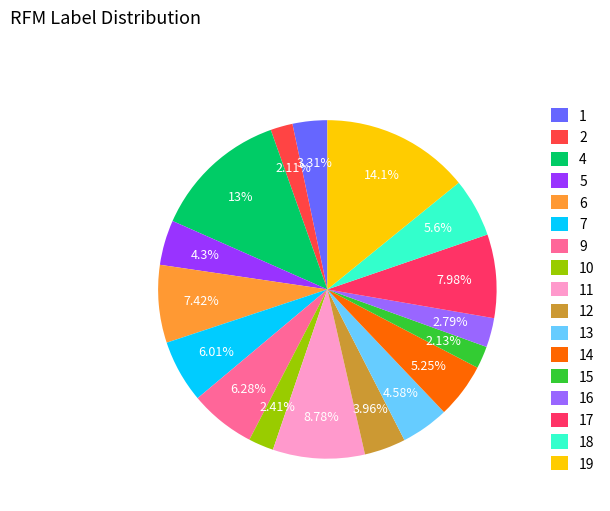

Is there any slice that represents more than half of the pie?

No